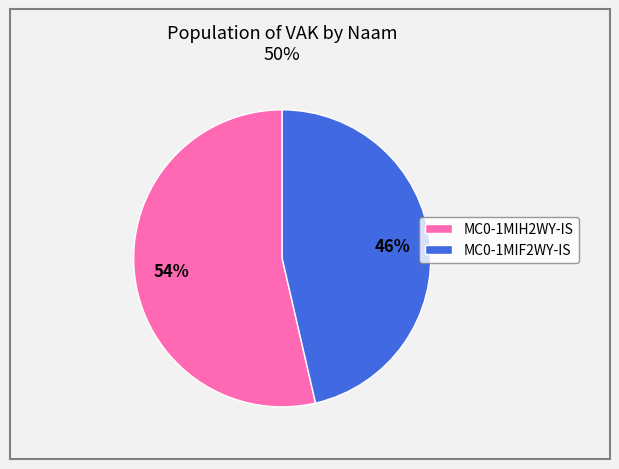

Do MC0-1MIH2WY-IS and MC0-1MIF2WY-IS together represent more than half of the pie?

Yes